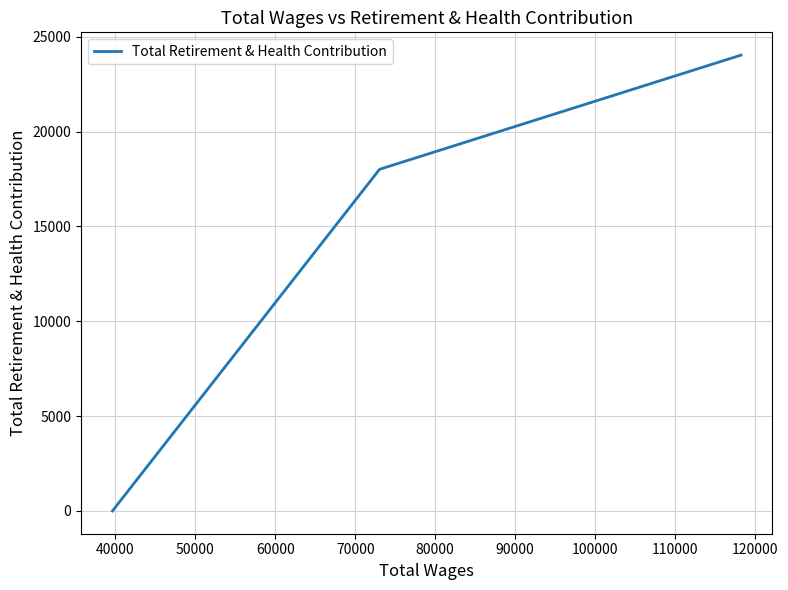

What is the average value?

14014